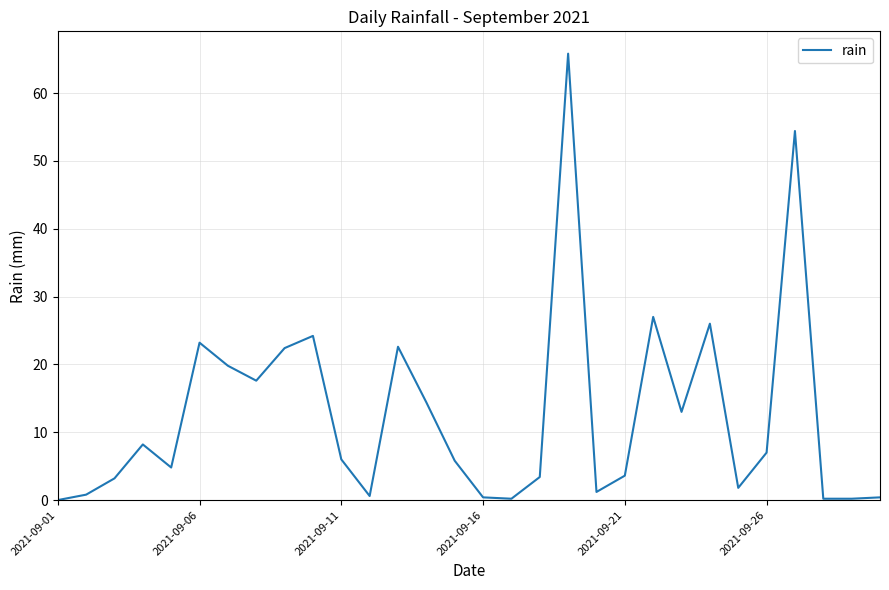

What is the greatest value displayed?

65.8